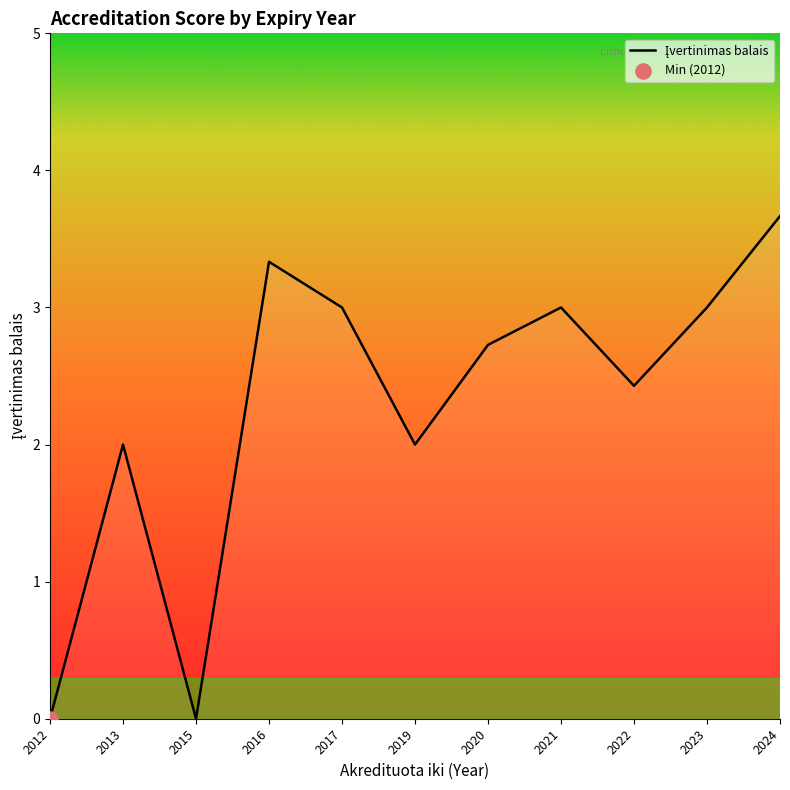

Between 2023 and 2012, which is larger?

2023